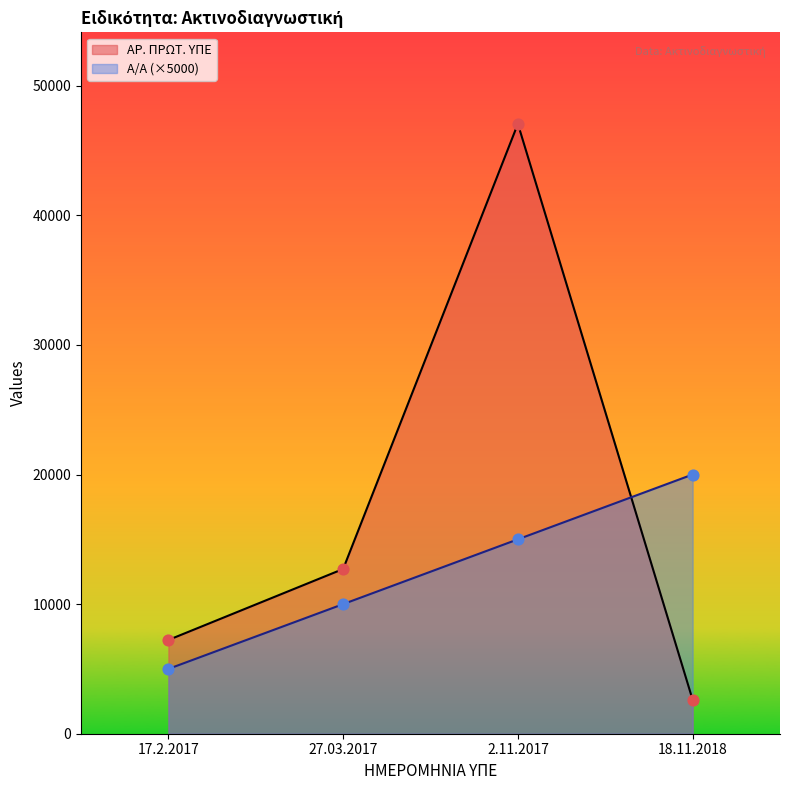

Which series has the largest total across all categories?

ΑΡ. ΠΡΩΤ. ΥΠΕ